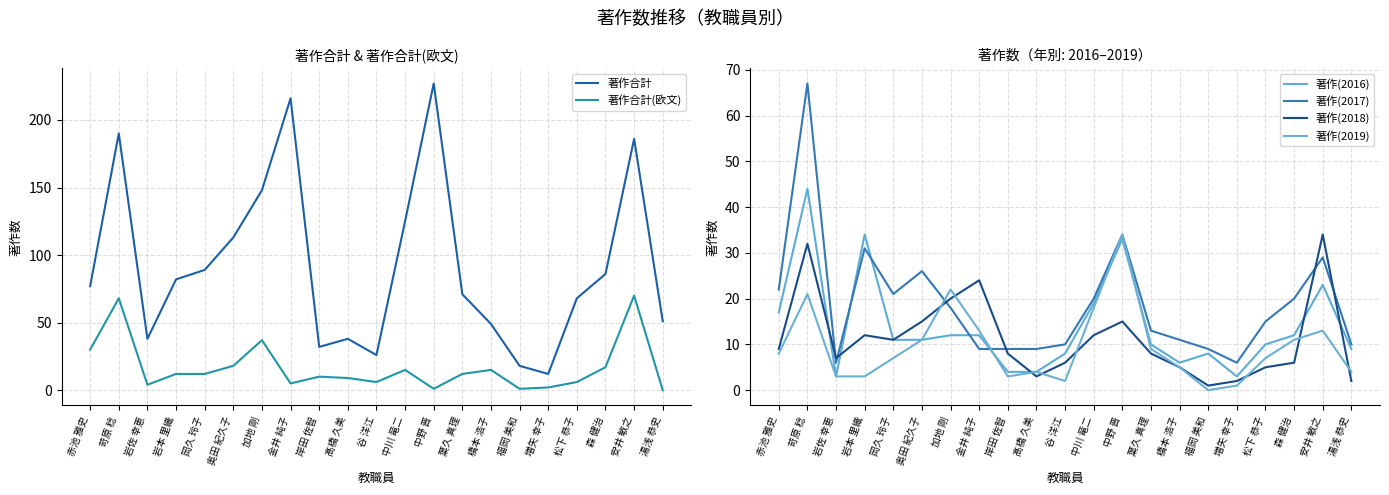

What is the difference between the highest and lowest values at 奥田 紀久子?

102